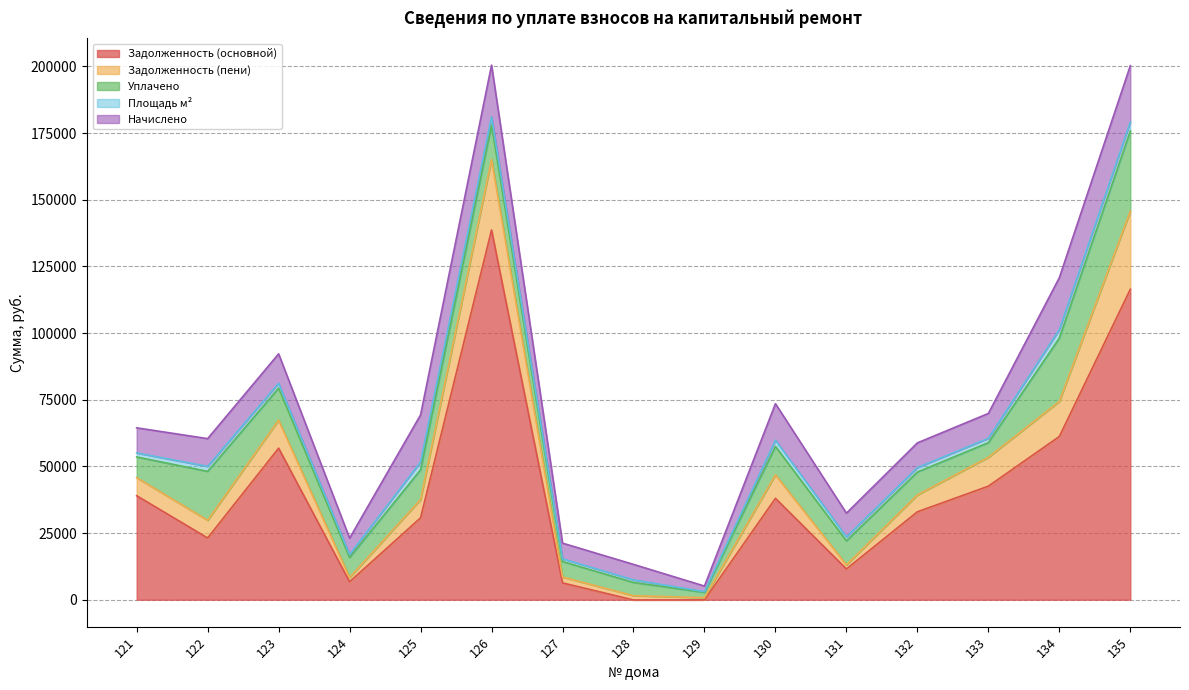

How many intersections are there between Начислено and Задолженность (пени)?

5